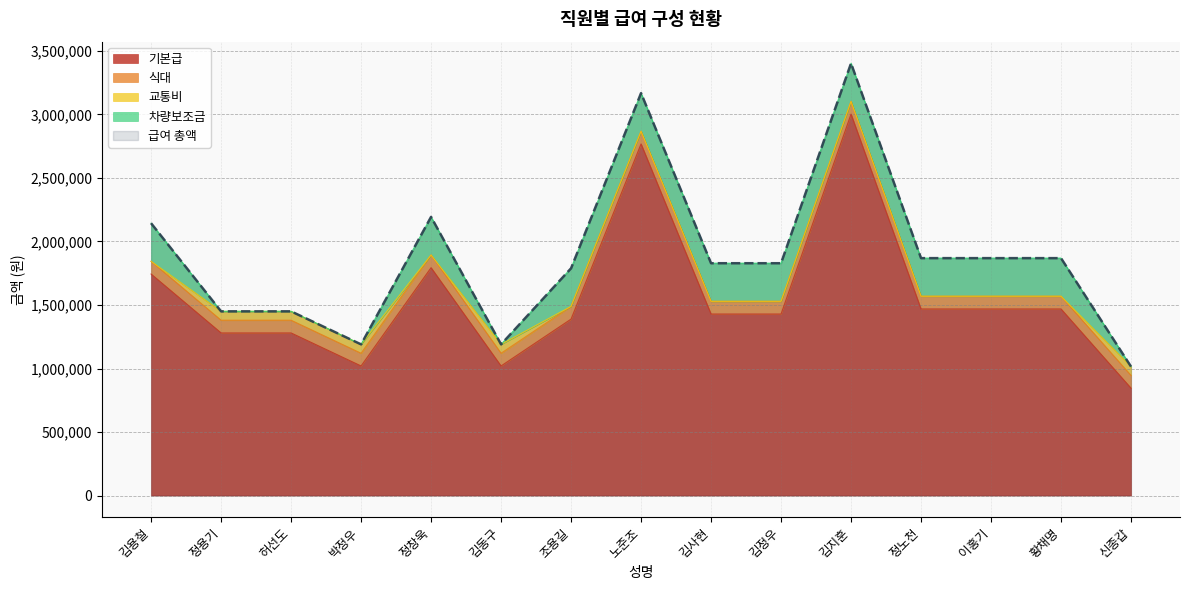

At how many categories does at least one series exceed 1243503?

12